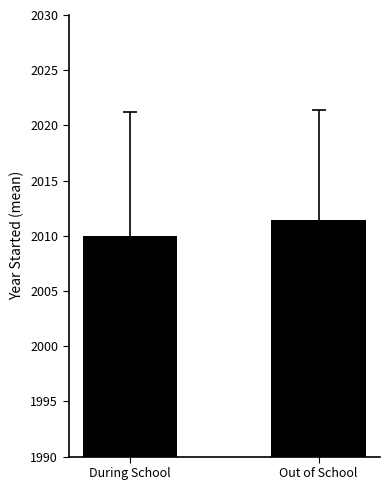

List the labels in order of value, largest first.

Out of School, During School